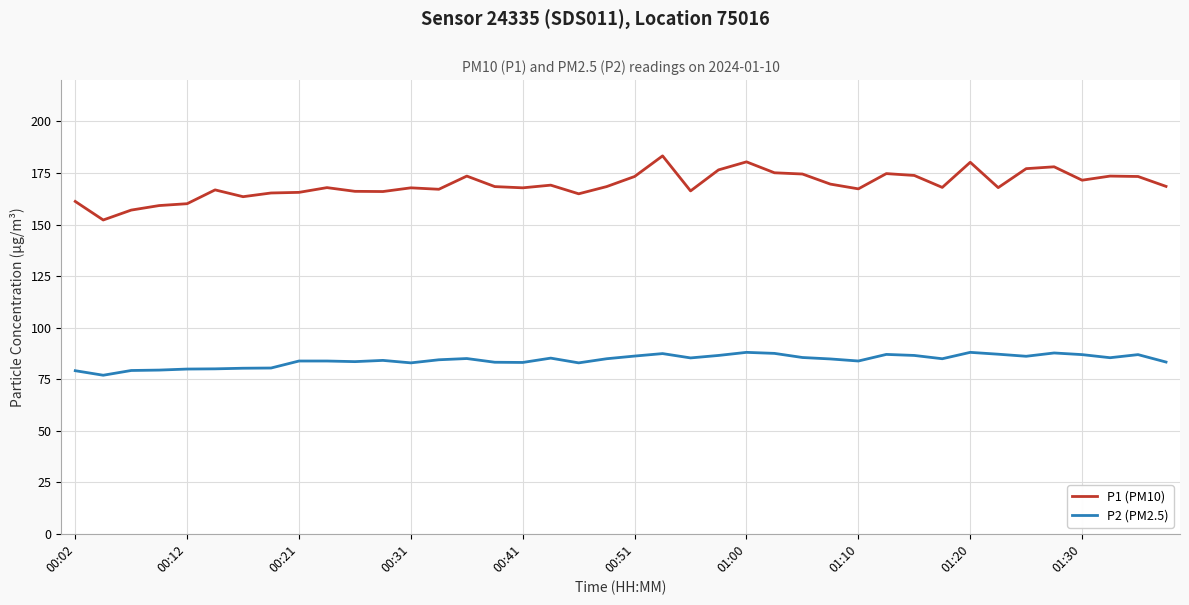

True or false: P1 (PM10) and P2 (PM2.5) cross at least once.

False